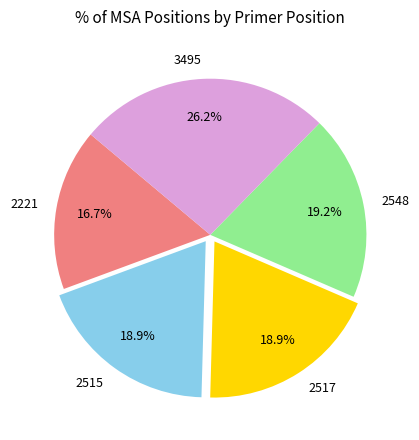

Is 3495 the majority of the pie?

No